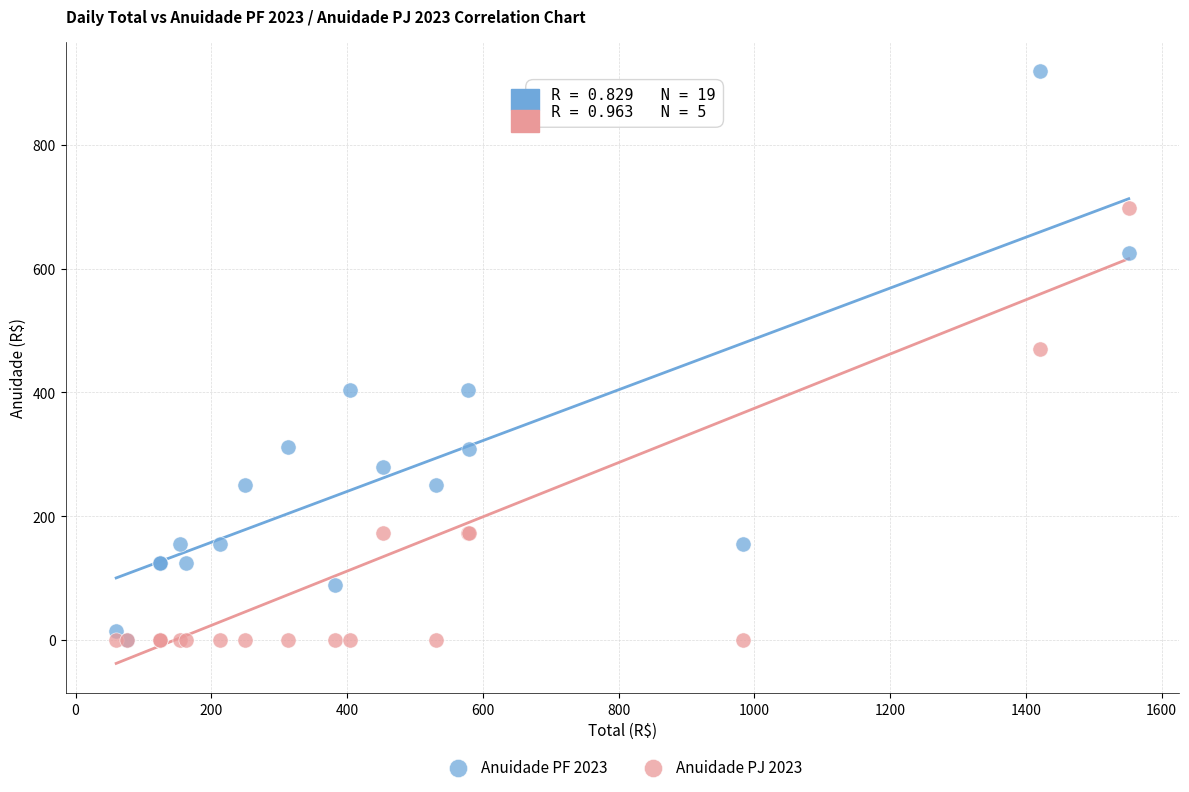

Which series has the widest spread of Y values?

Anuidade PF 2023